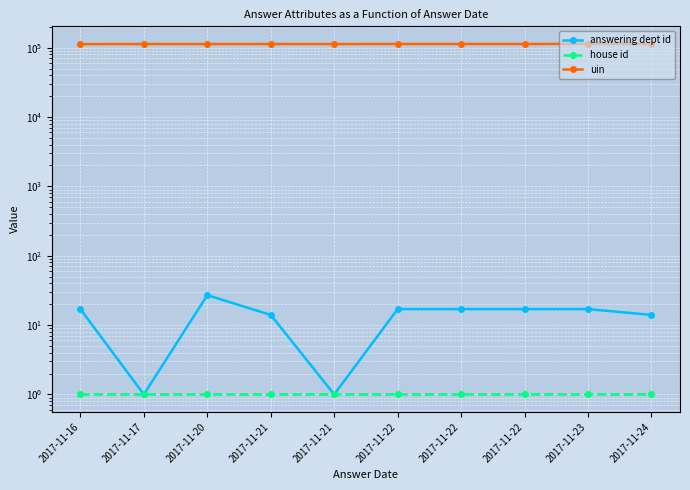

At which category does answering dept id reach its first local valley?

2017-11-17